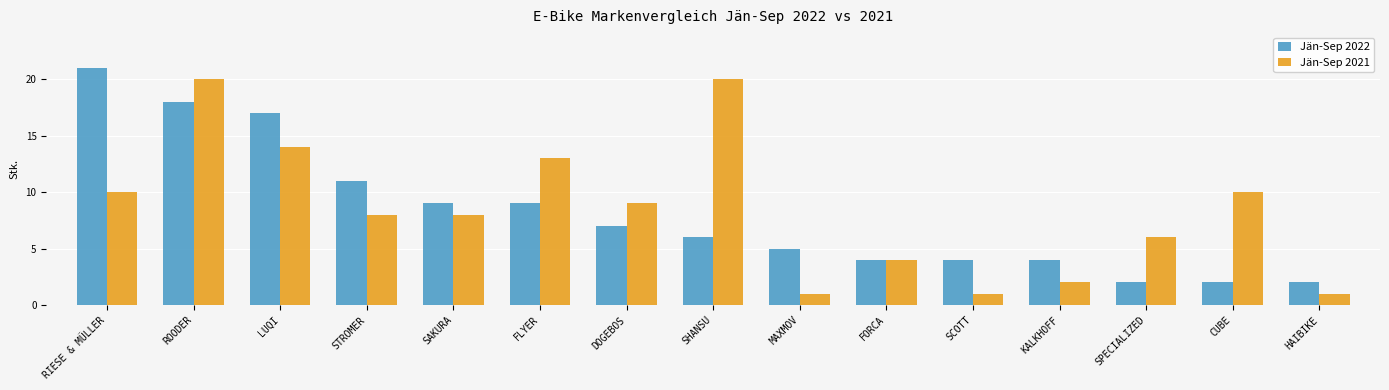

What is the maximum value shown in the chart?

21